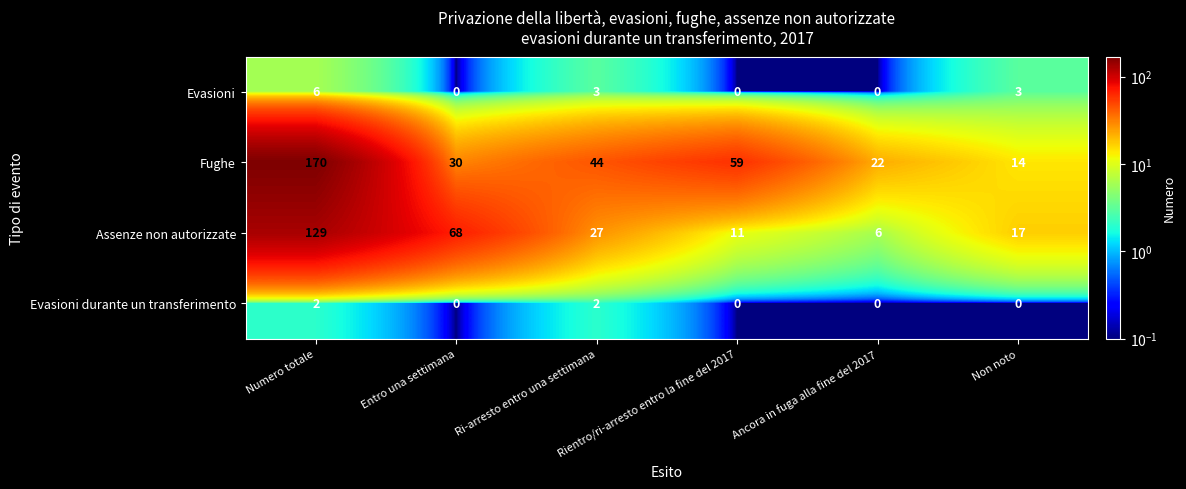

What is the spread (max minus min) of values at Non noto?

17